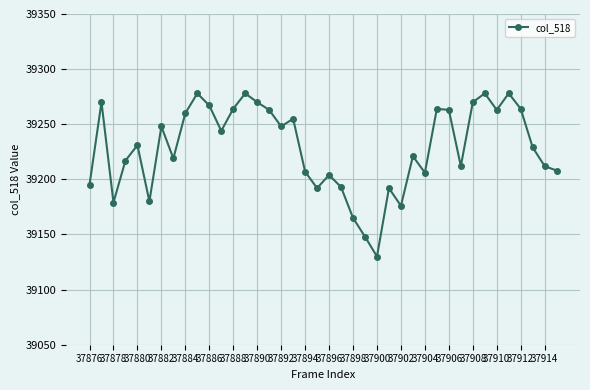

What is the value of the 11th point from the left?

39267